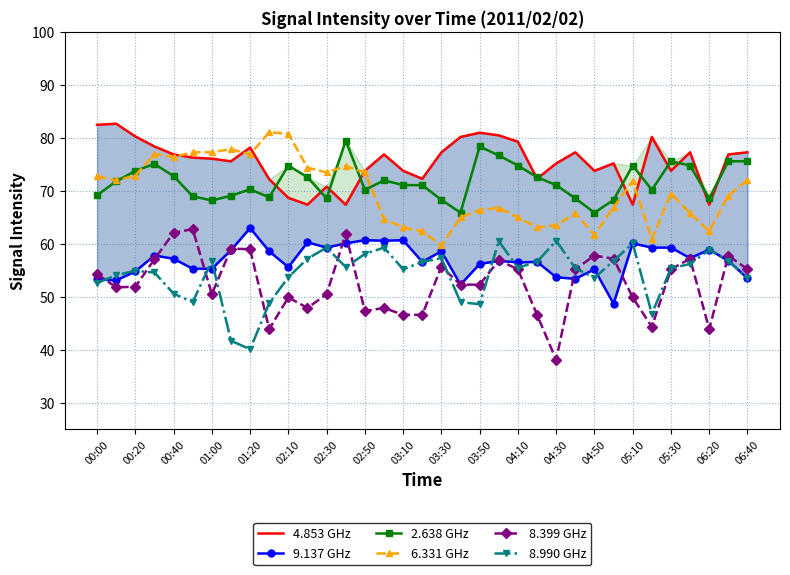

True or false: 2.638 GHz has a value of 40.9 at 04:30.

False